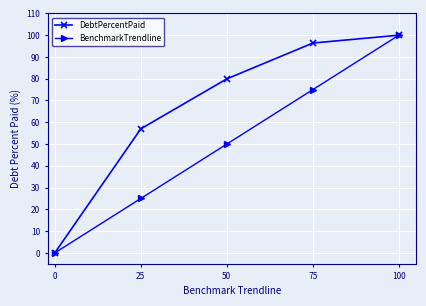

What is the highest value of the BenchmarkTrendline series?

100.0